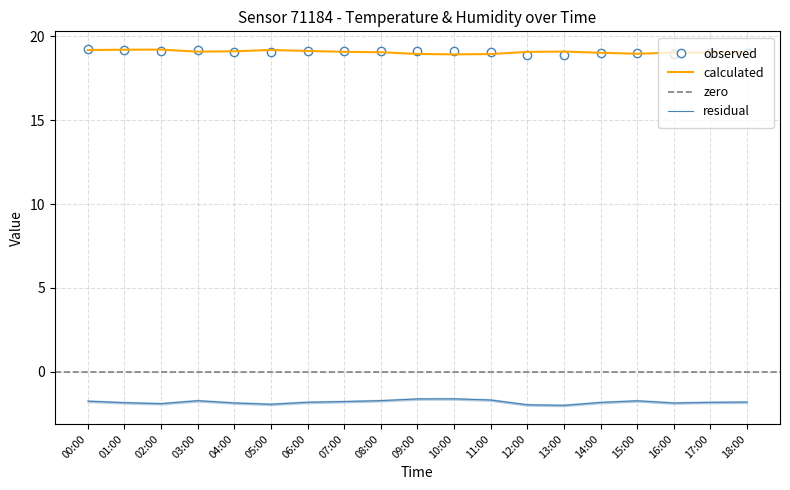

At how many categories does at least one series exceed 19?

19